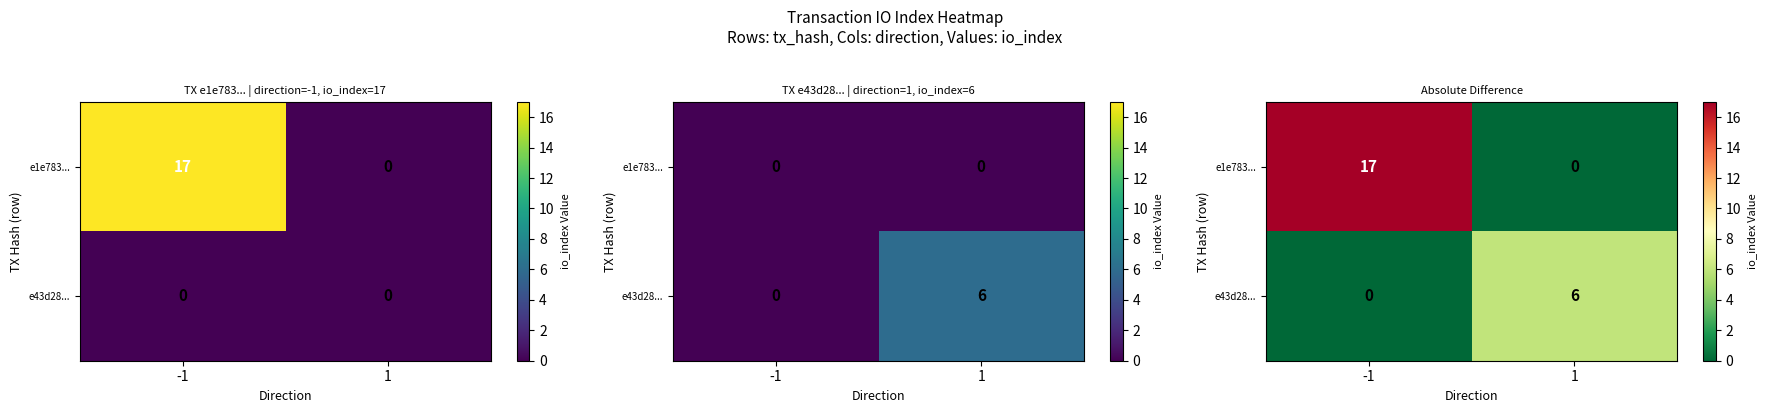

What is the sum of all e43d28... values?

6